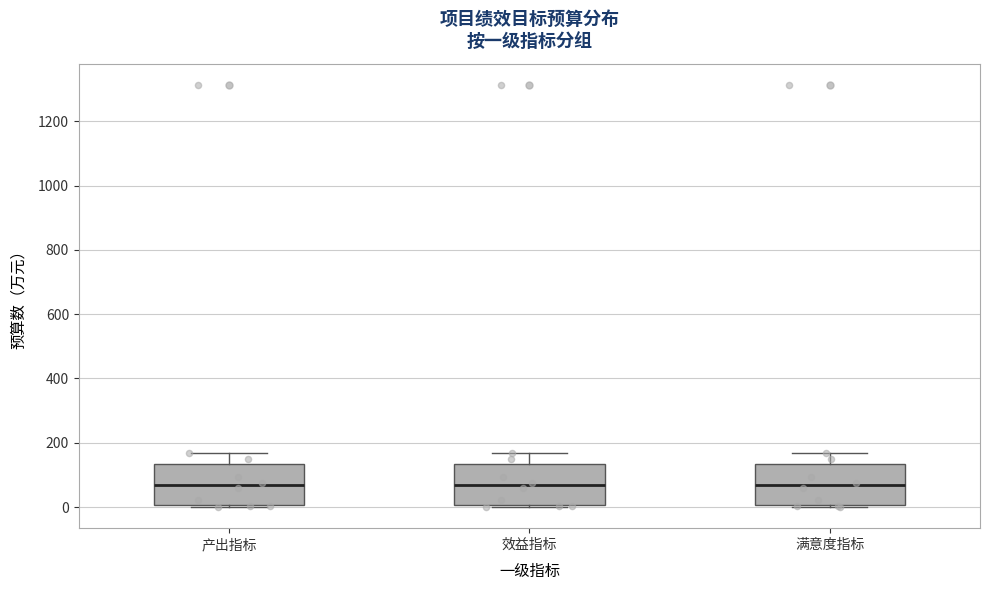

Reading left to right, transcribe this box plot: for each box, give where its median line is, the range the box spans, and where its two whiskers end, as read against the y-axis. The values are not printed on the chart, so give them approximately, as read against the axis.

产出指标: median 60, box 0 to 140, whiskers 0 (just below the box's lower edge) to 160
效益指标: median 60, box 0 to 140, whiskers 0 (just below the box's lower edge) to 160
满意度指标: median 60, box 0 to 140, whiskers 0 (just below the box's lower edge) to 160